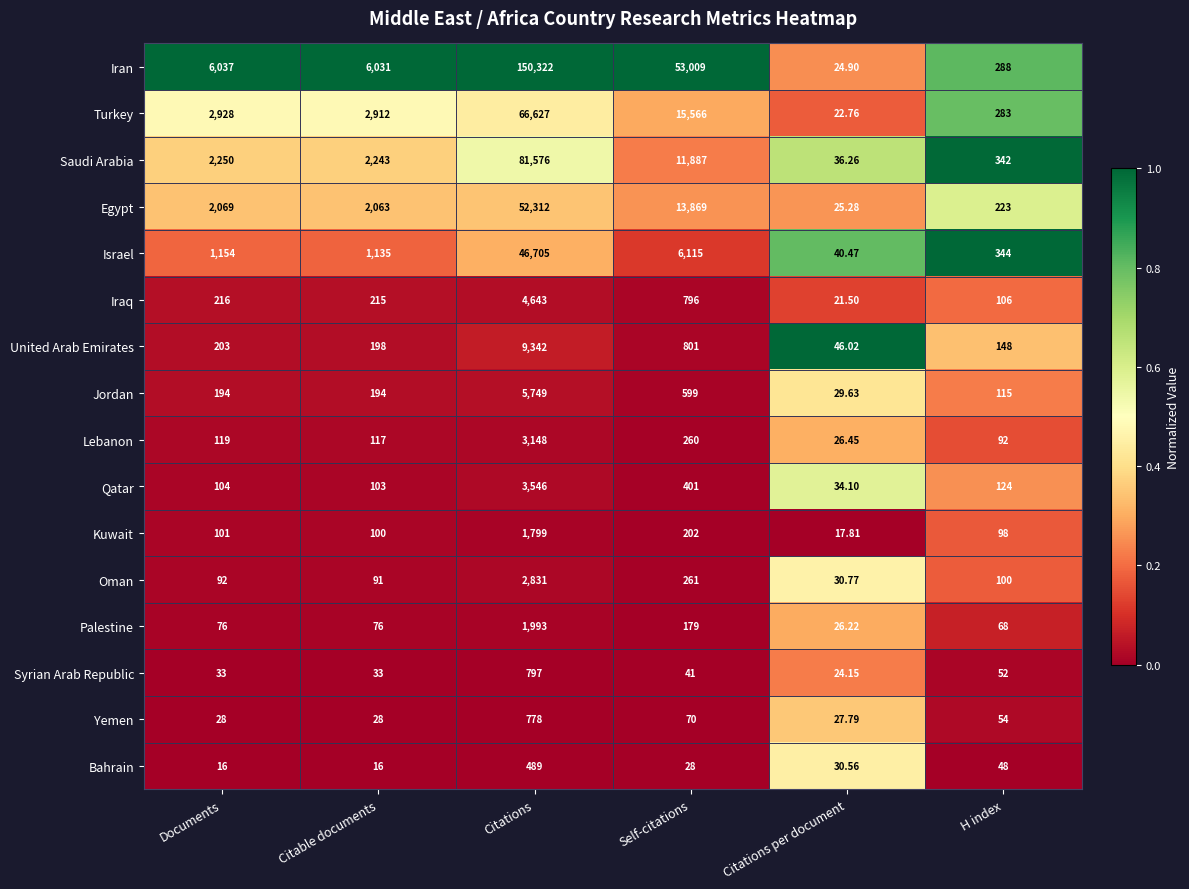

Between Documents and H index, which series saw the biggest shift?

Iran